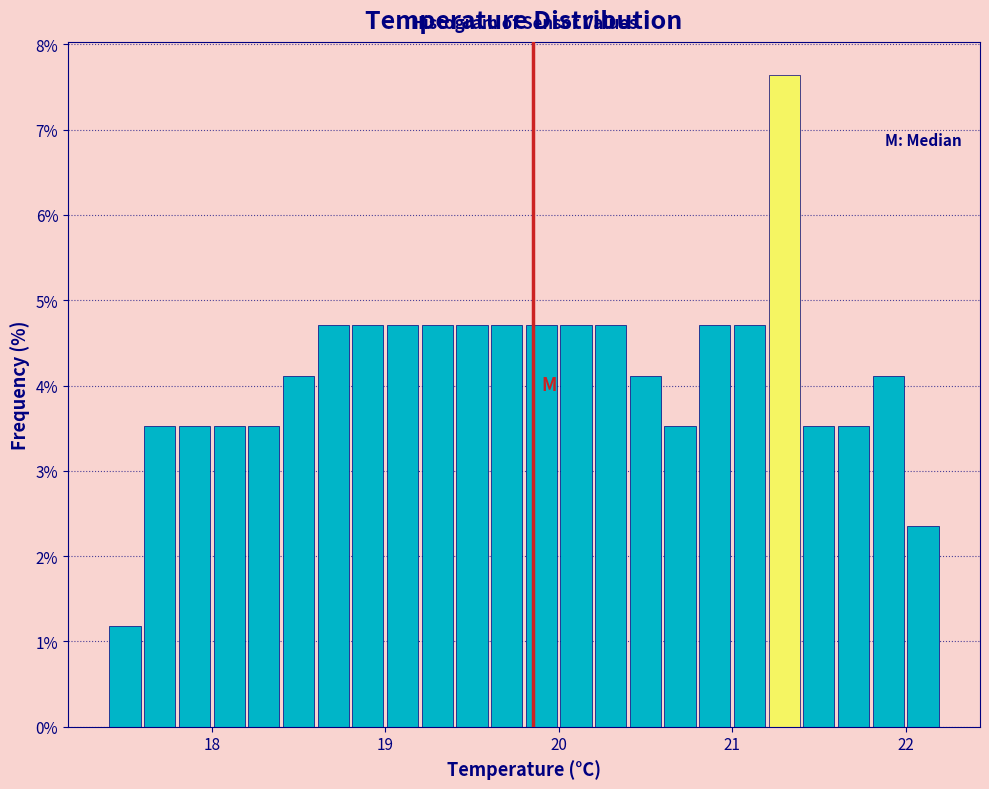

Around what value on the x-axis is the tallest bar? Give the approximate position of its centre, as read against the axis.

21.3